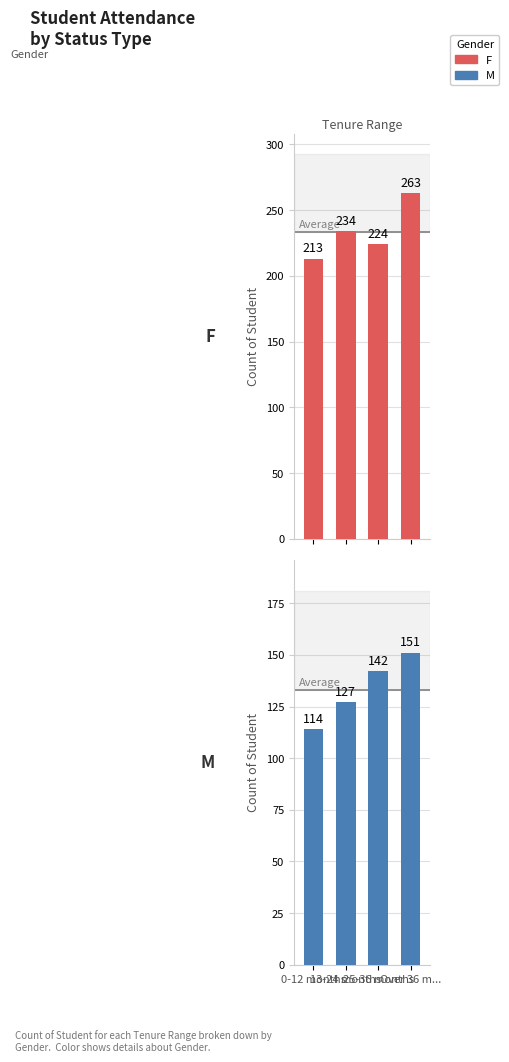

At which category is the sum across all series the highest?

Over 36 m...